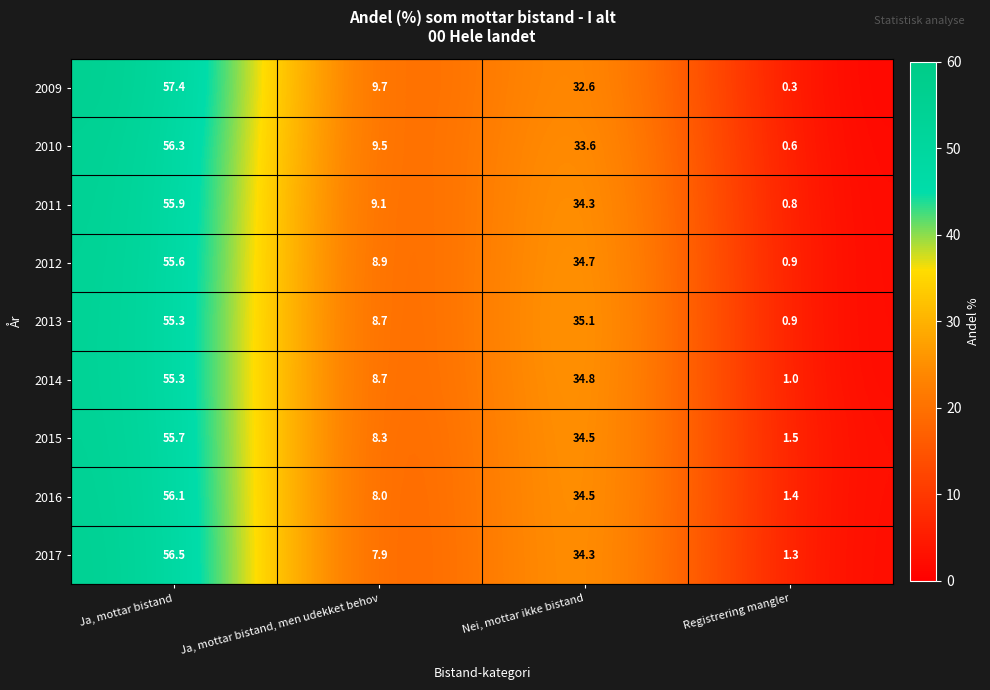

Is it true that 2017 equals 0.5 at Registrering mangler?

False